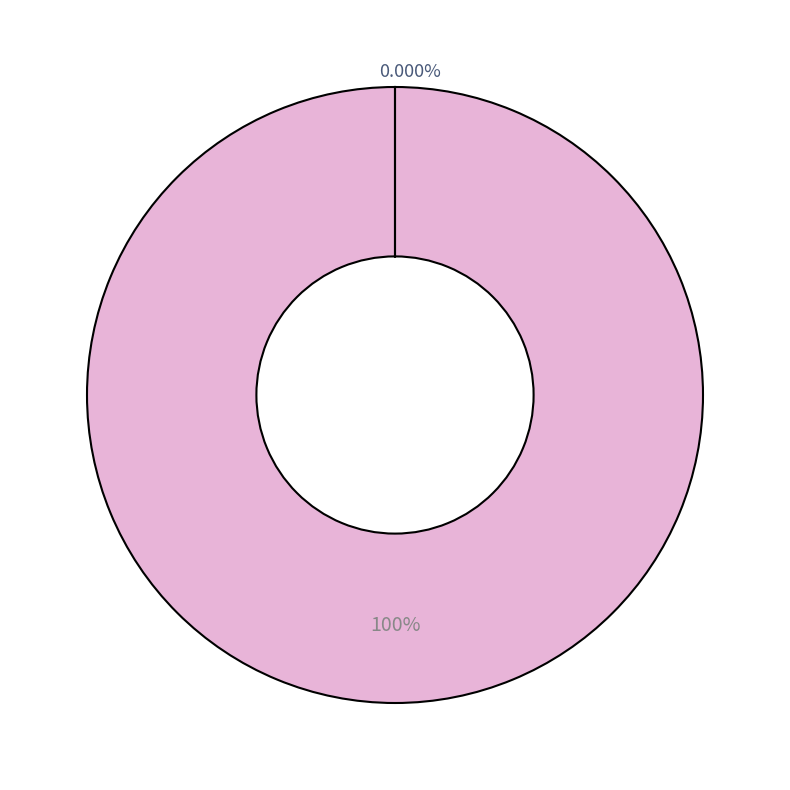

What is the majority slice?

African Journal of Psychiatry